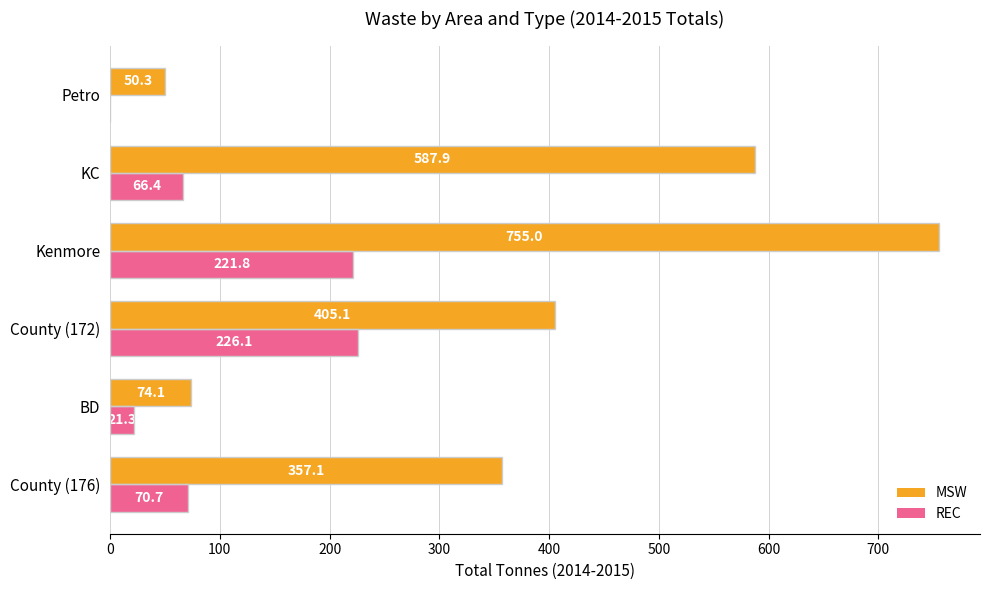

What is the sum of all REC values?

606.3